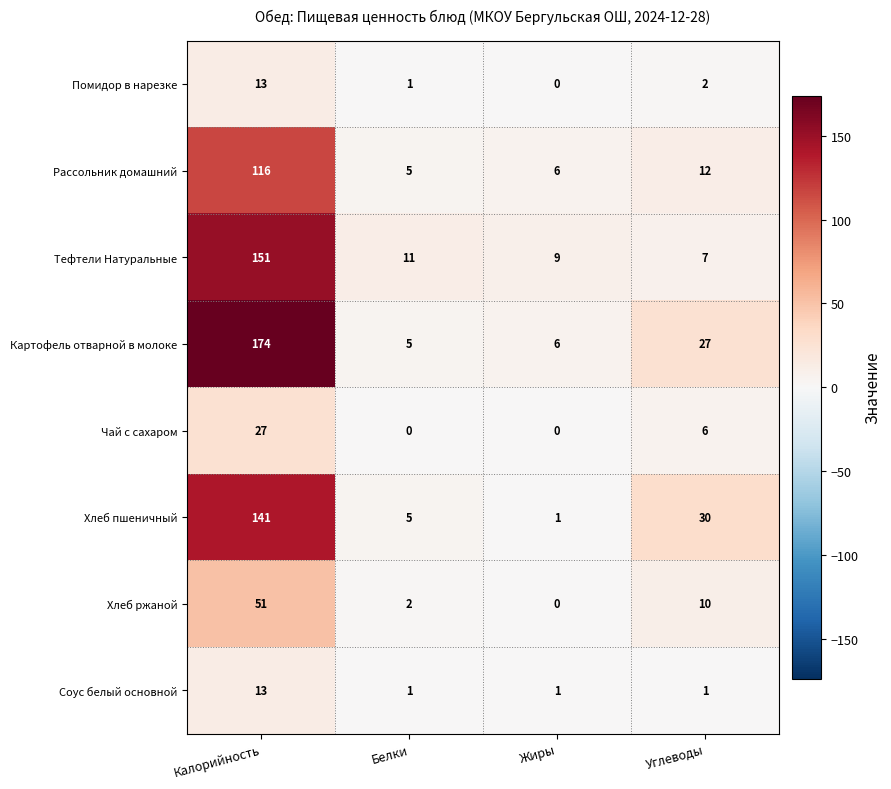

What is the average value of the Хлеб ржаной series?

16